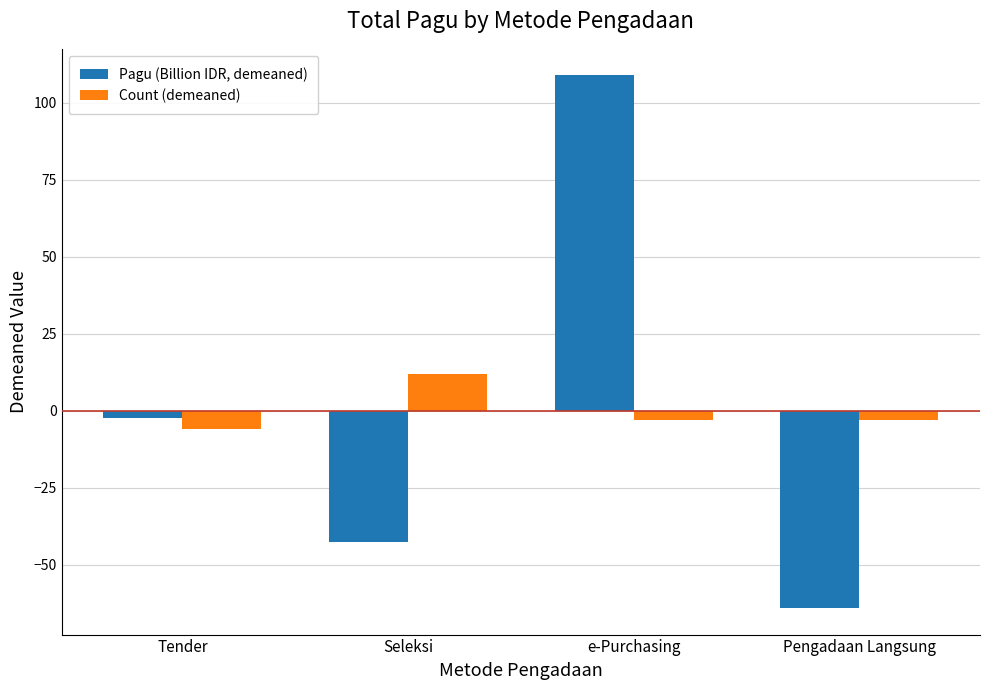

What value does the Count (demeaned) series have at Seleksi?

12.0